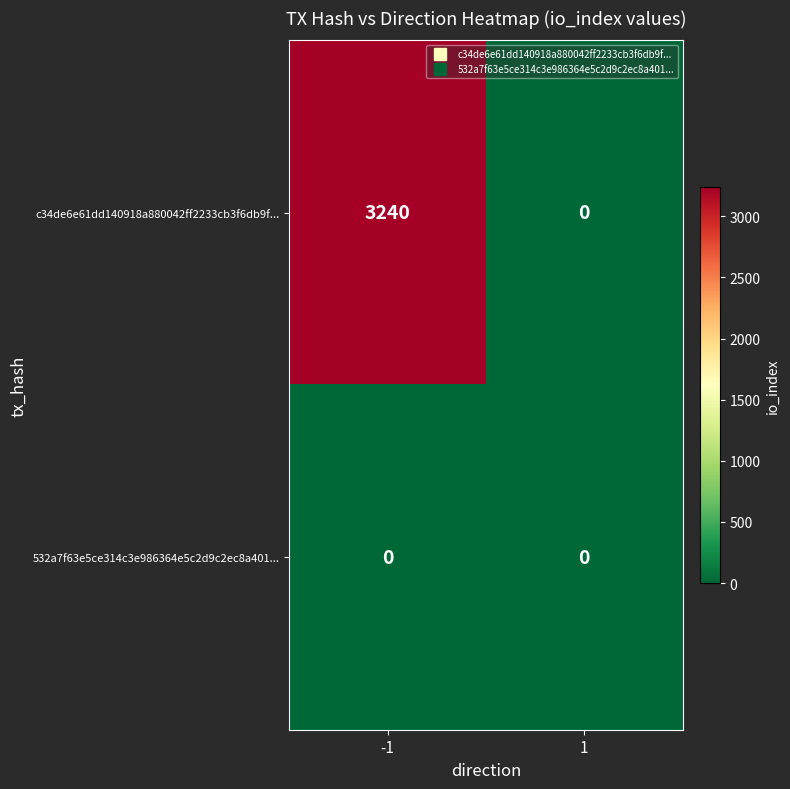

What is the average value of the c34de6e61dd140918a880042ff2233cb3f6db9f... series?

1620